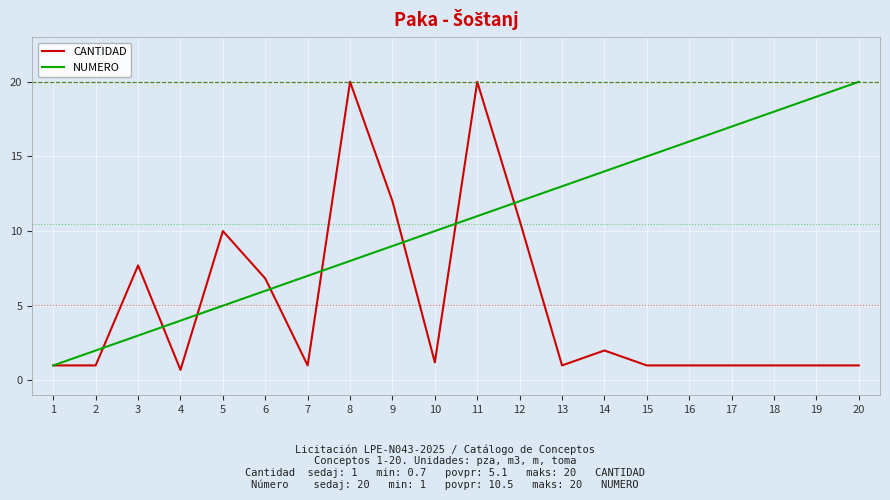

Rank the series at 18 from highest to lowest value.

NUMERO, CANTIDAD